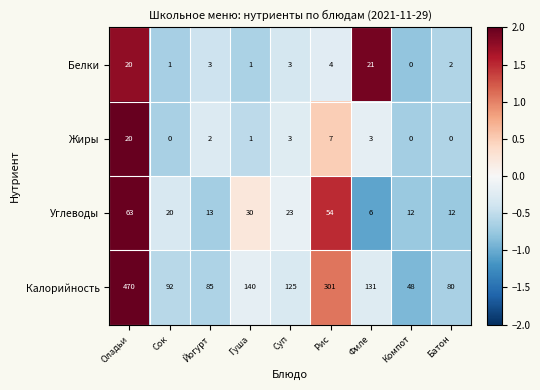

What is the difference between the Жиры values at Сок and Суп?

3